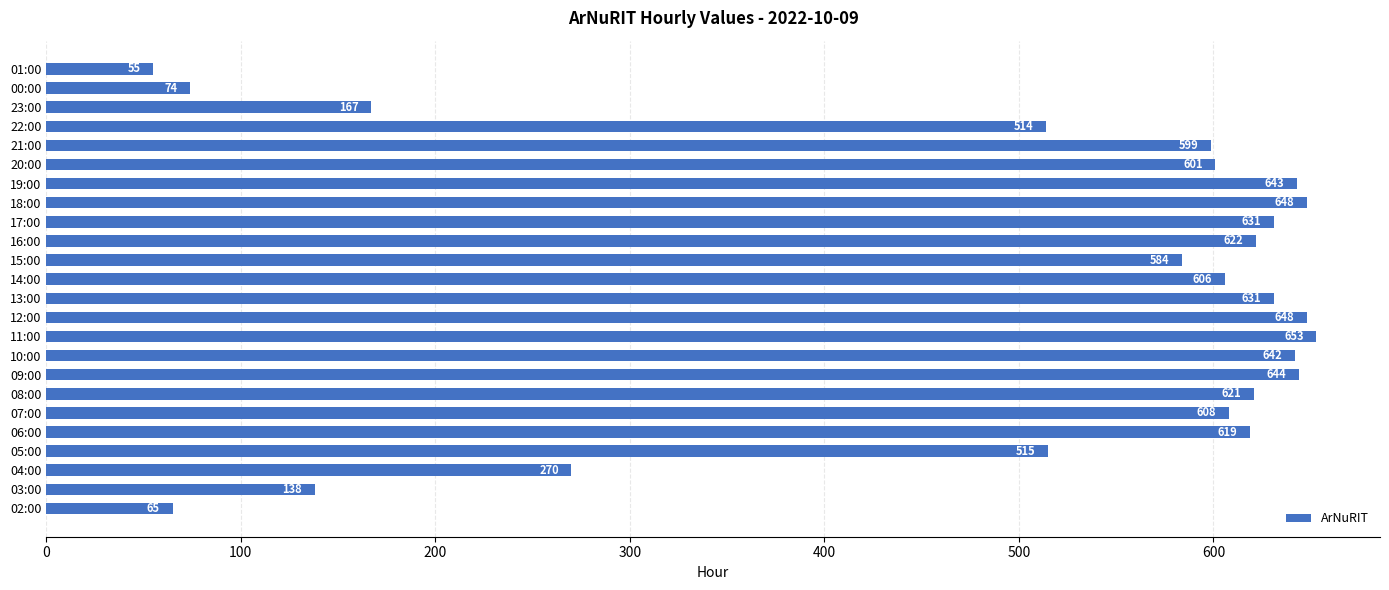

How many bars are there in total?

24